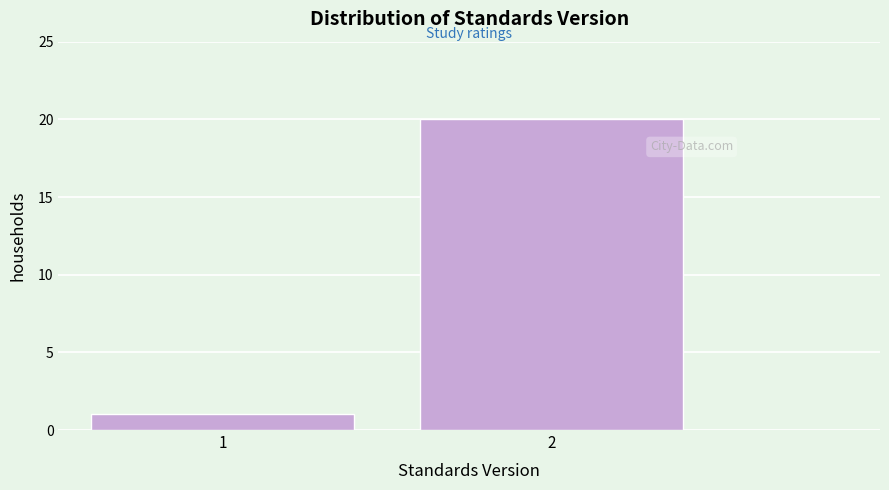

Reading left to right, transcribe all the data shown in this chart.

1=1	2=20